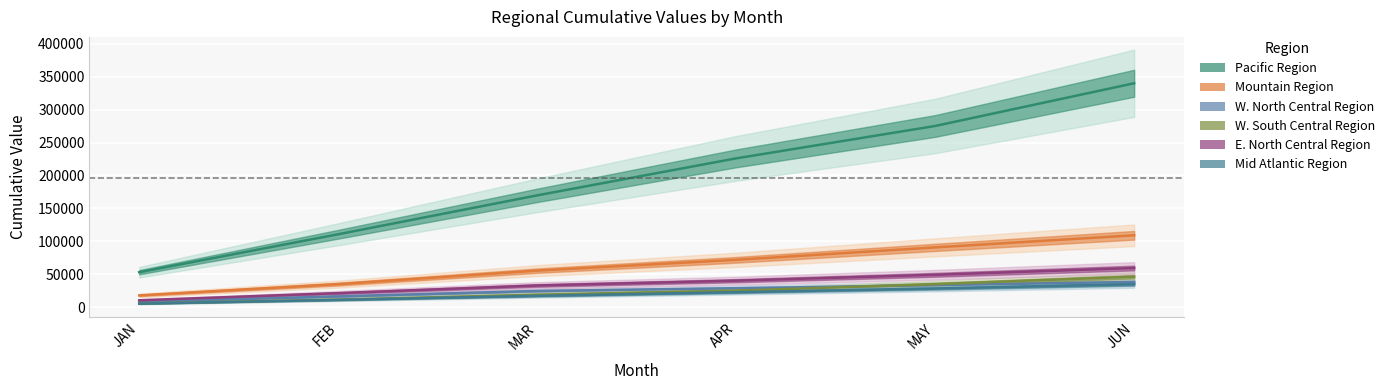

What is the value of the W. South Central Region point at the 4th from the left?

25486.3